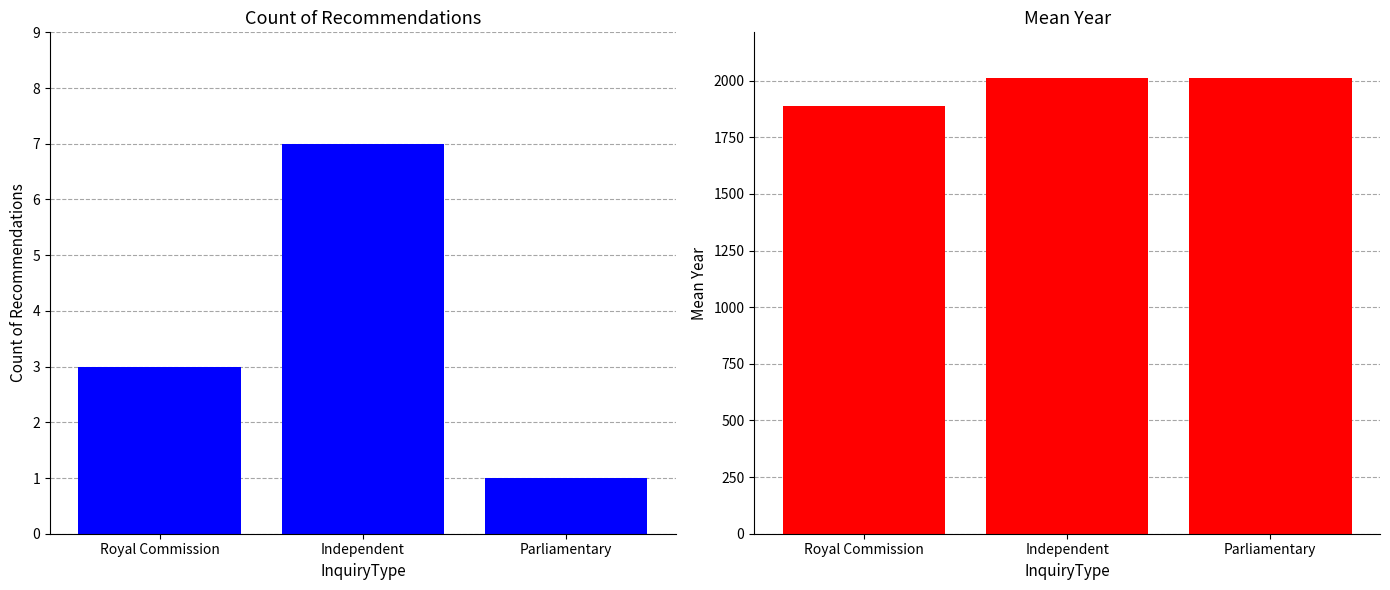

How many distinct data groups are displayed?

2